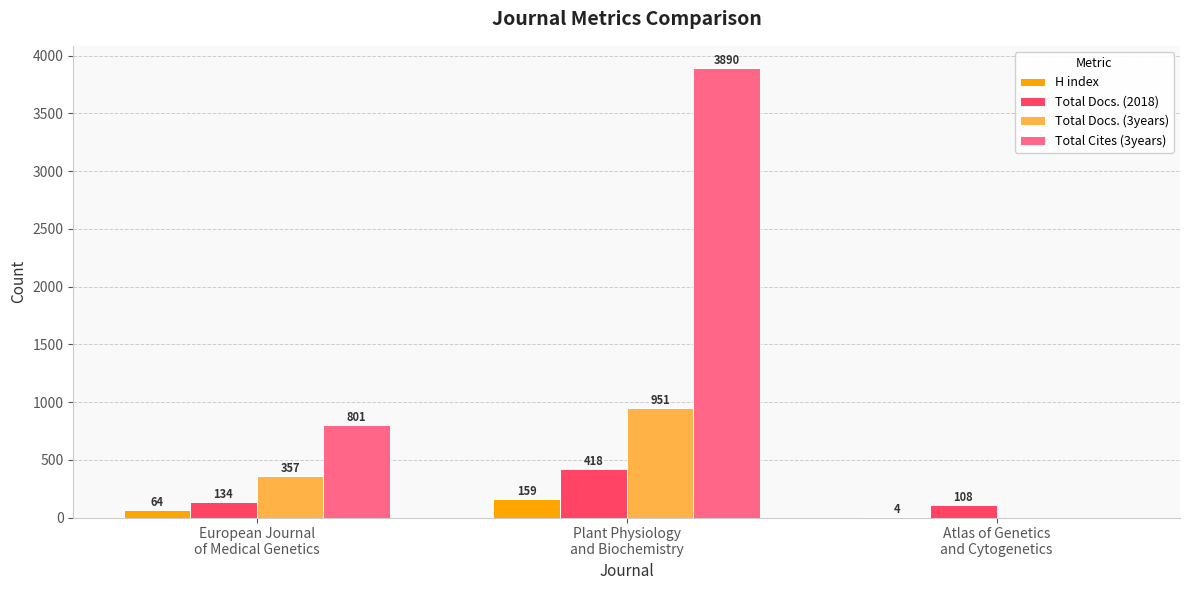

Are the bars grouped side by side (vs. stacked)?

Yes